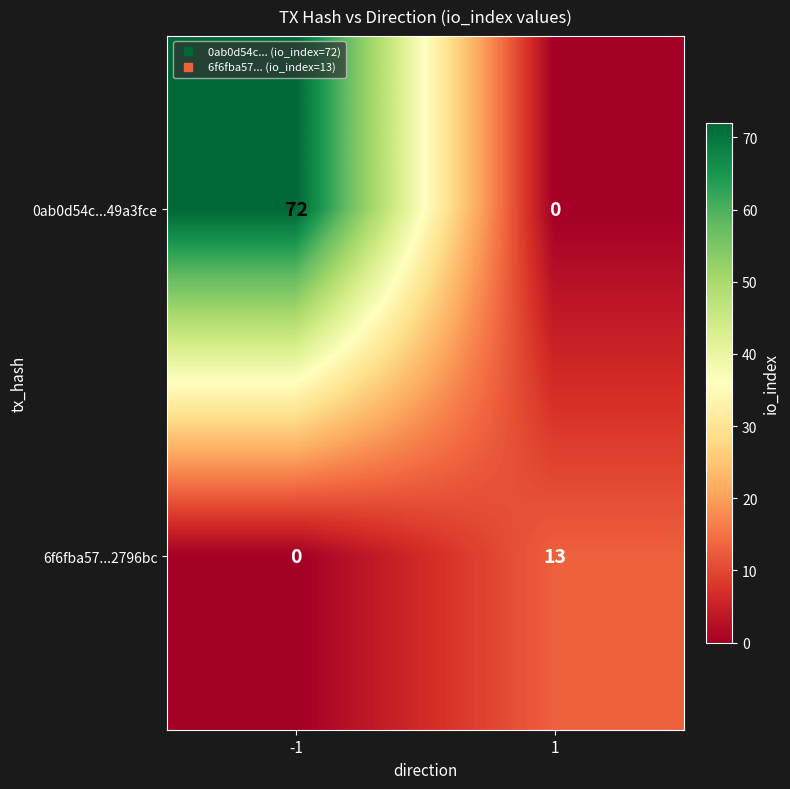

The value of 0ab0d54c...49a3fce at 1 is 0. True or false?

True